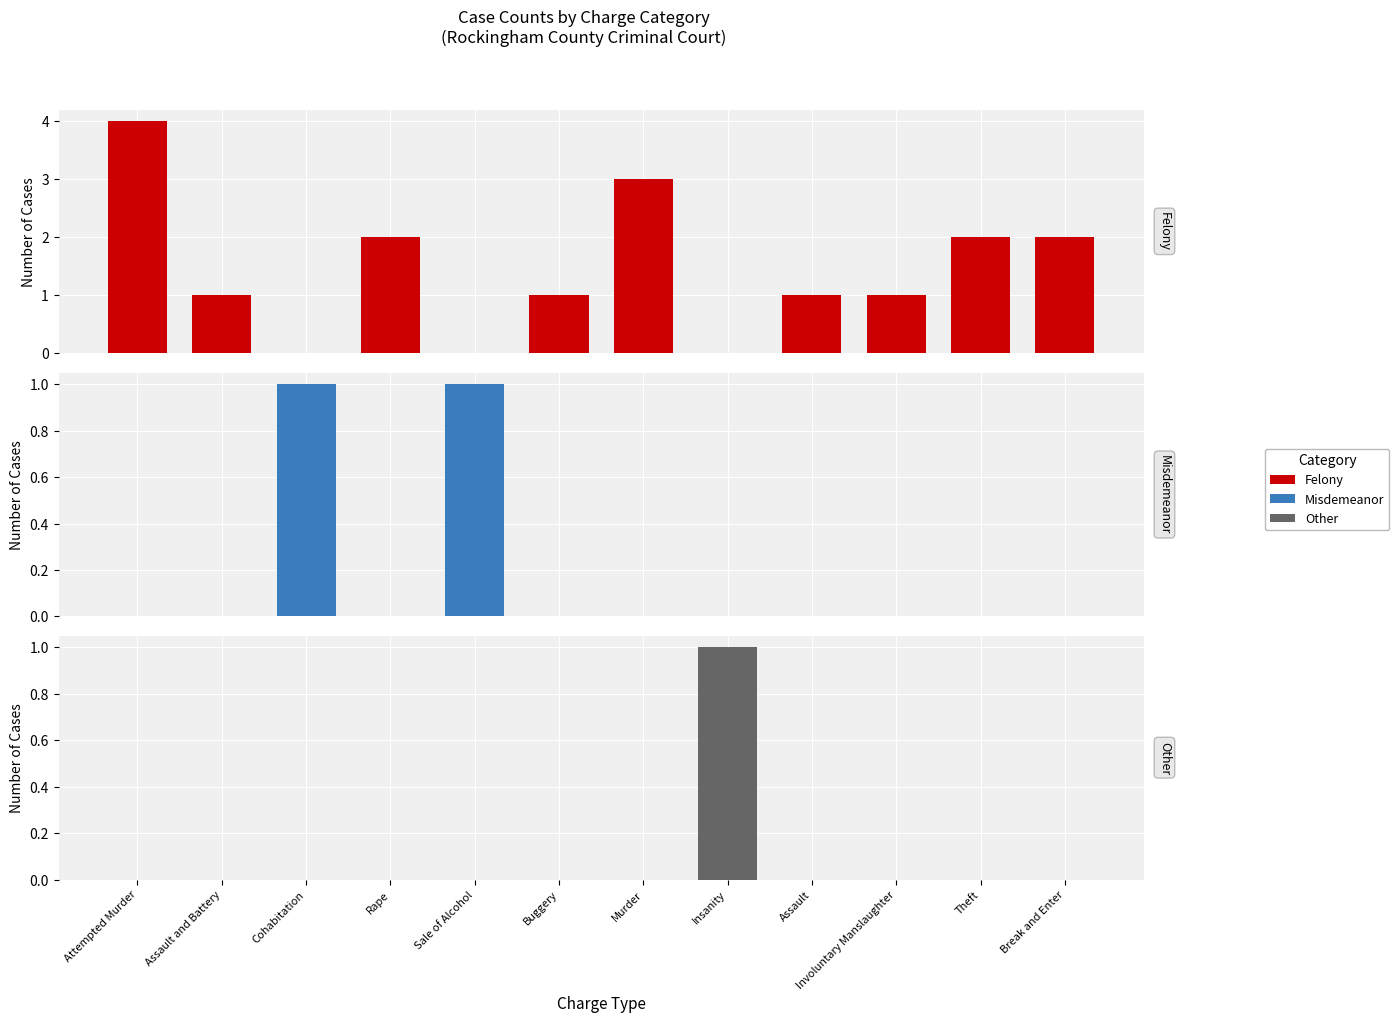

The Other series shows 0 at Attempted Murder. True or false?

False